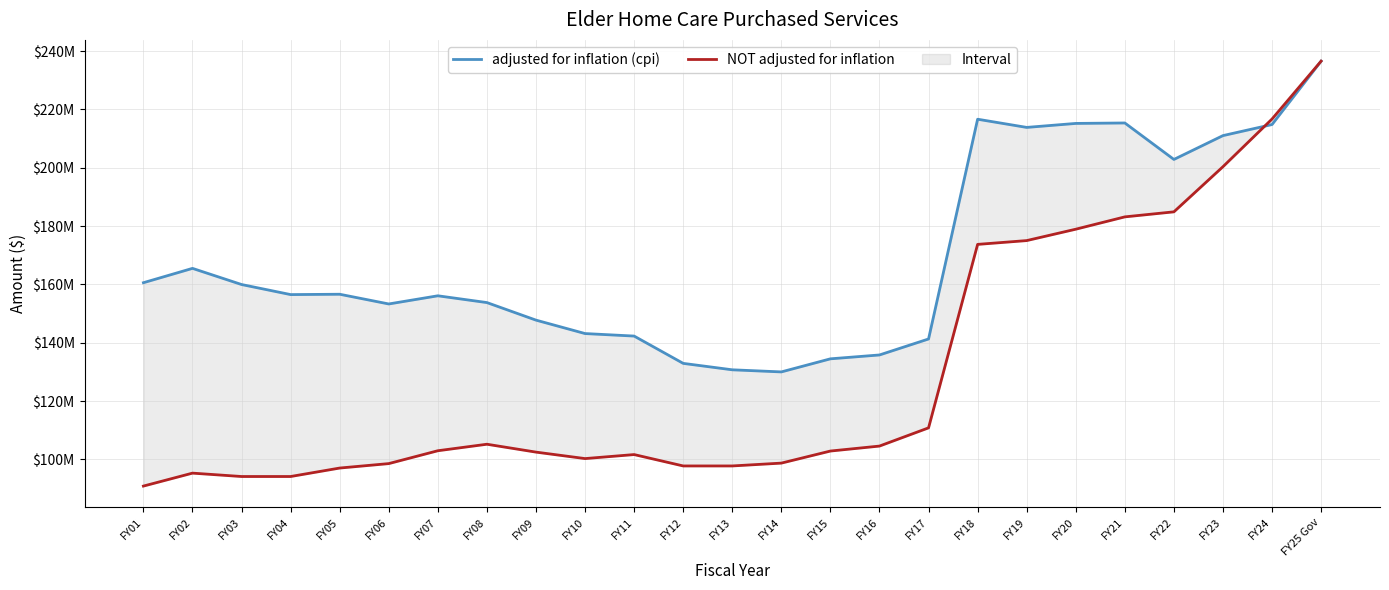

What position from the right is FY16?

10